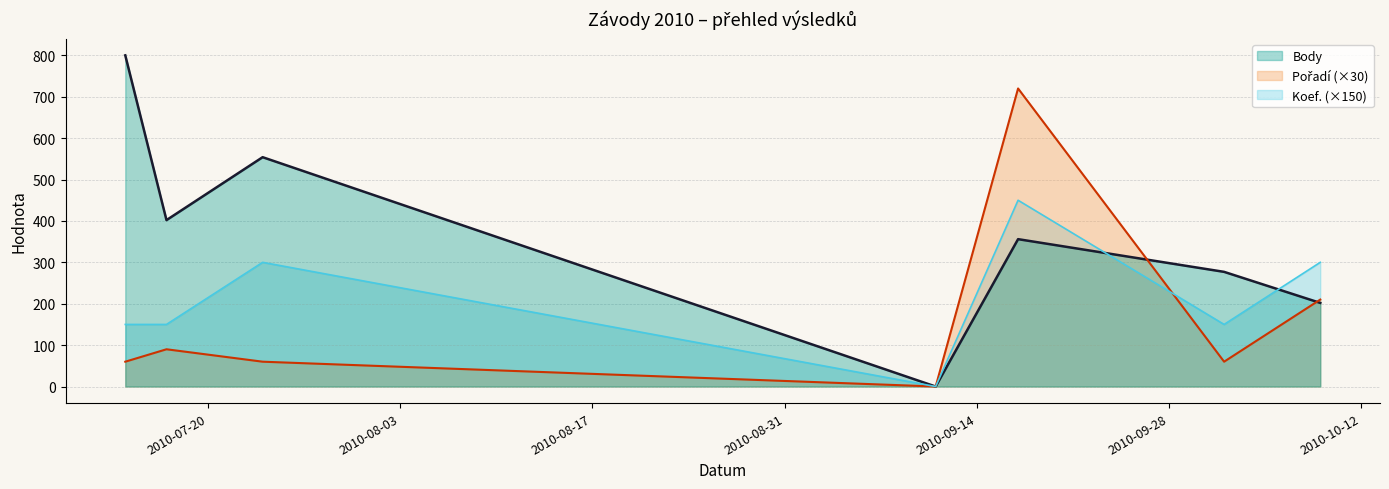

How many interior local valleys does the Body series have?

2